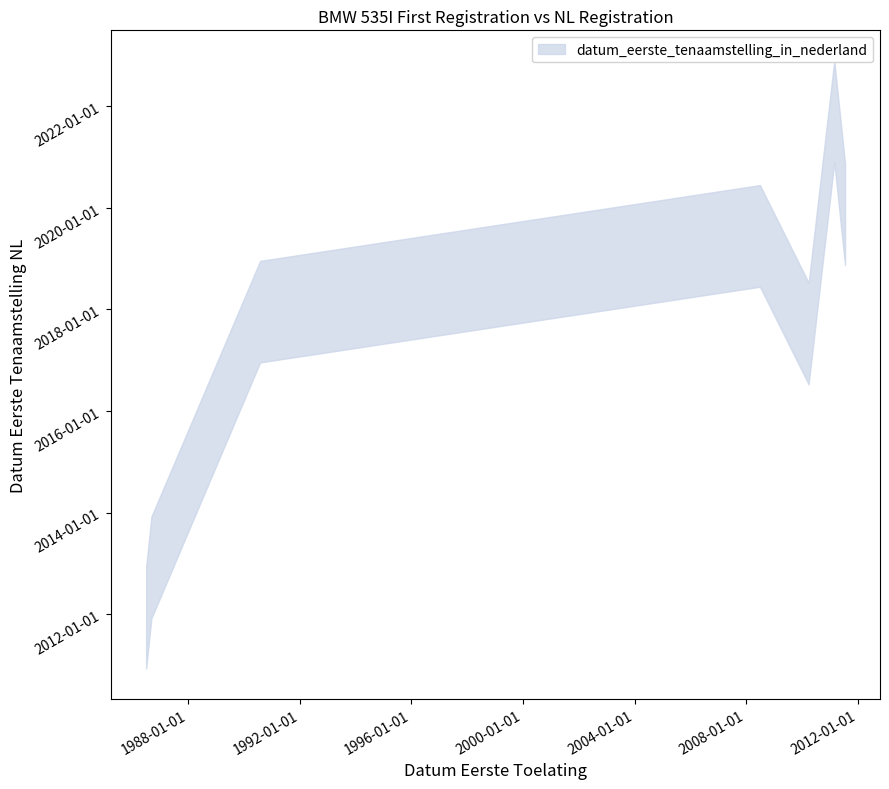

Is it true that the value at 19860701 is 20111207?

True